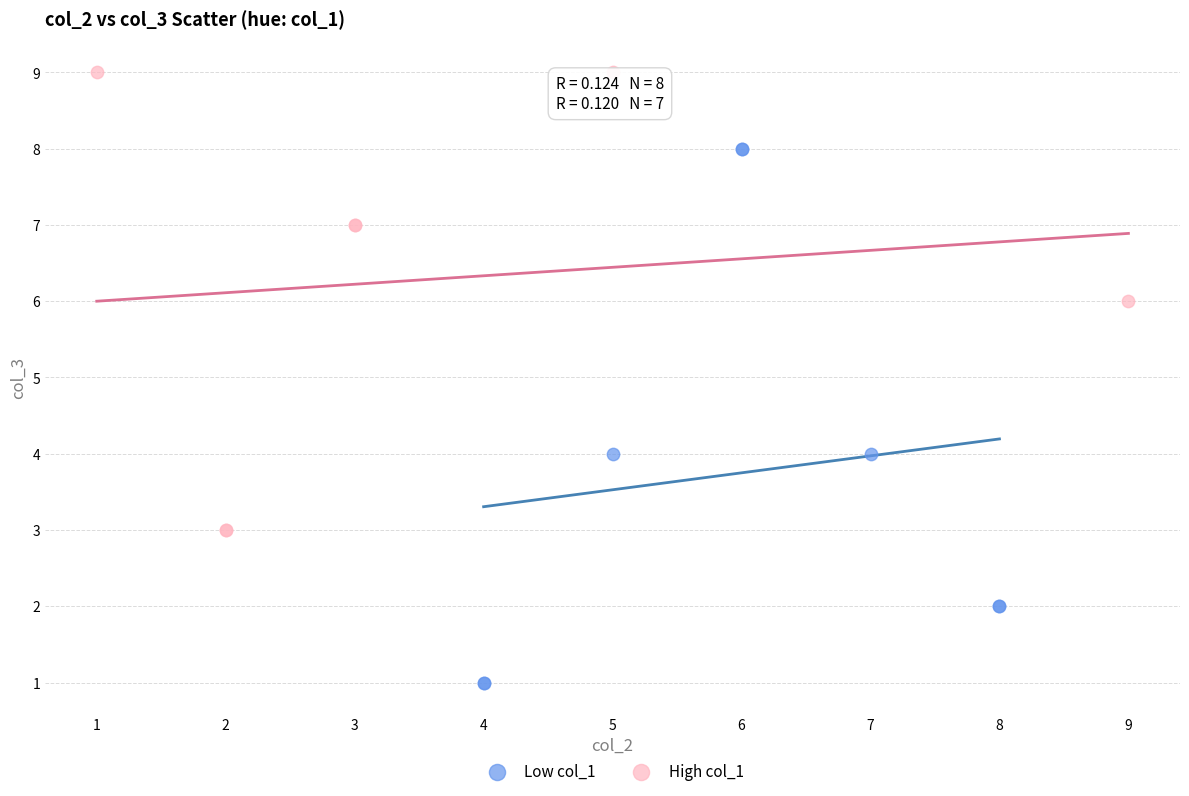

Which series reaches the maximum Y coordinate?

High col_1